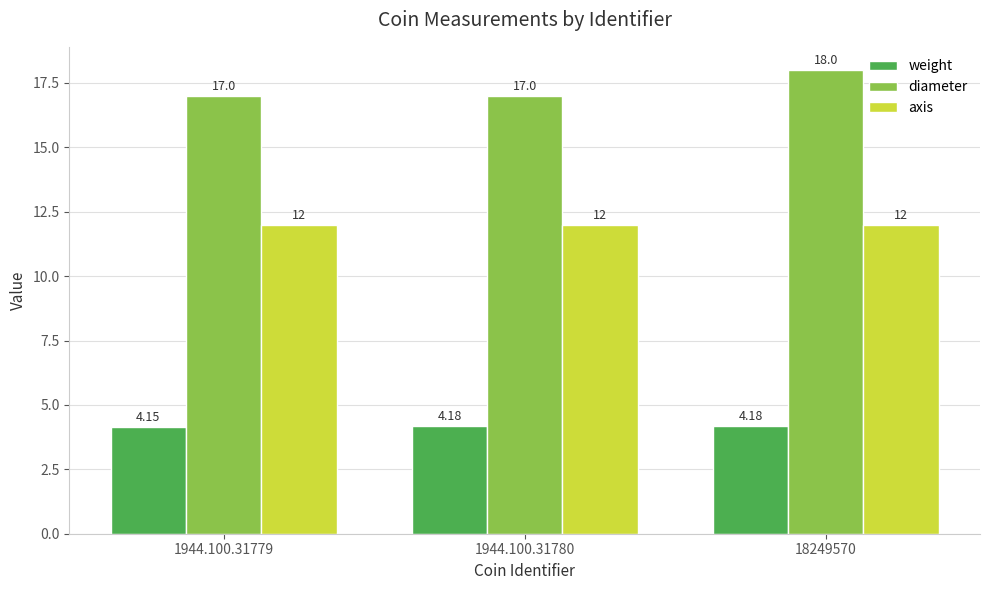

What is the sum of the axis values at 1944.100.31779 and 18249570?

24.0